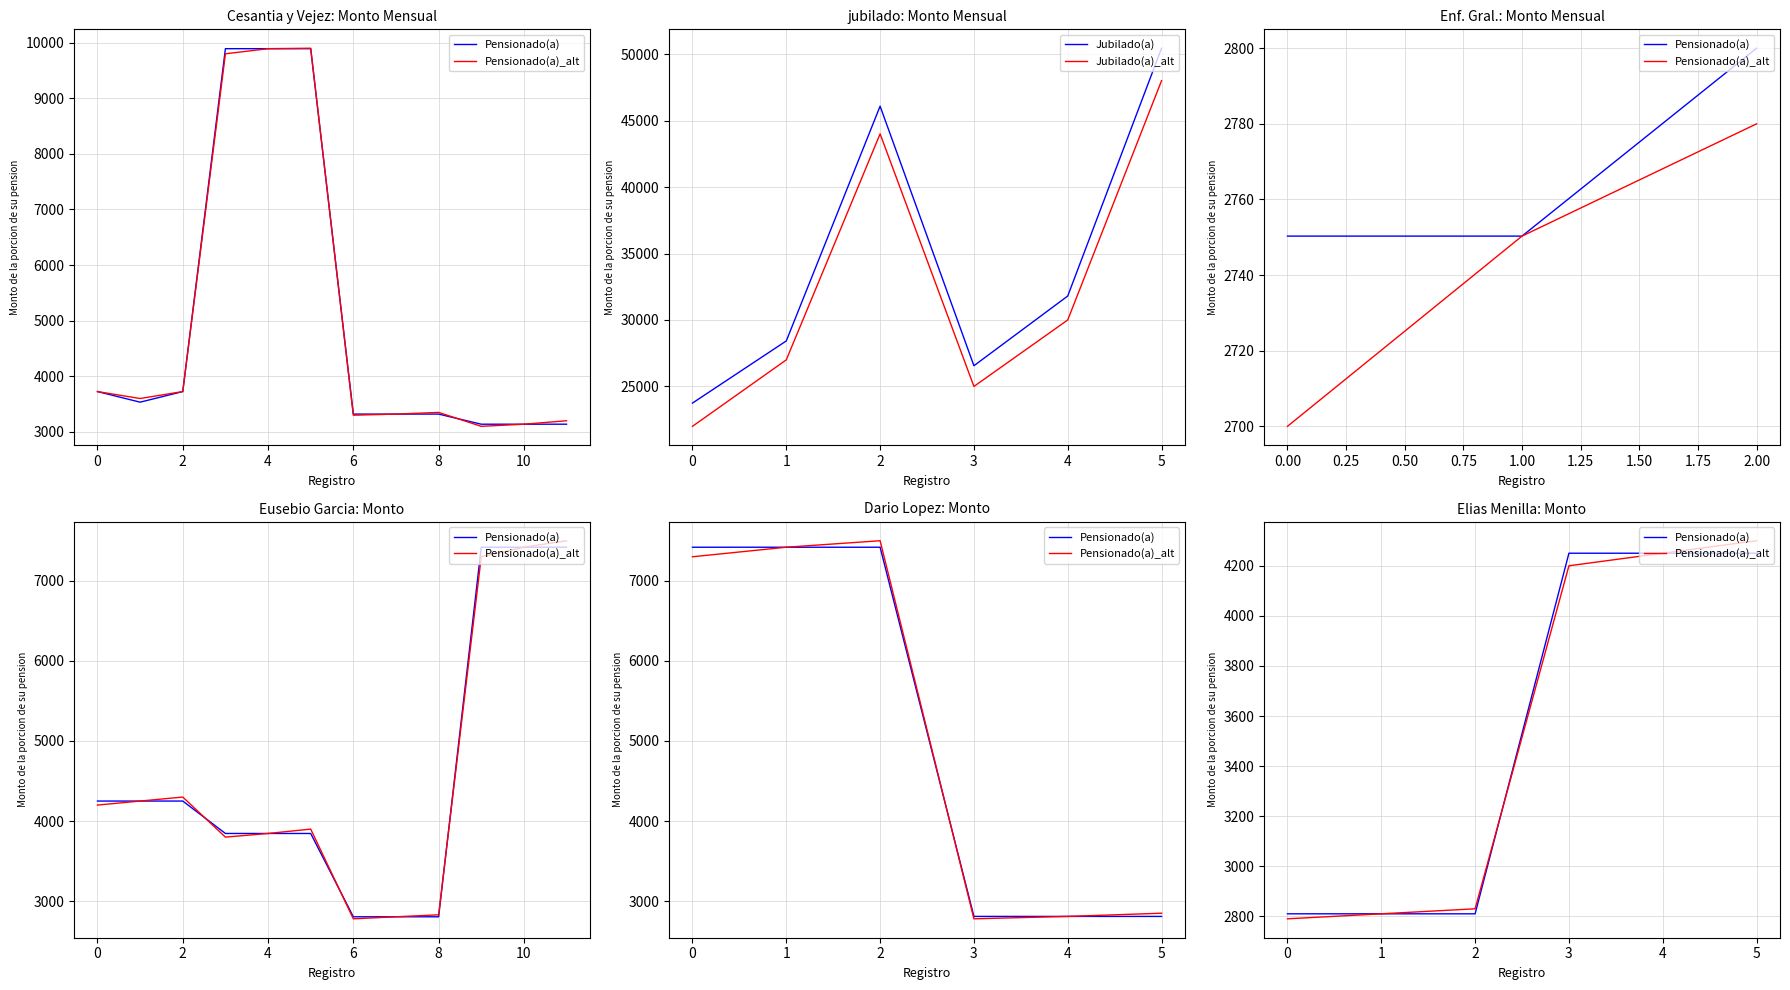

Is it true that Jubilado(a)_alt equals 33832.5 at 0?

False